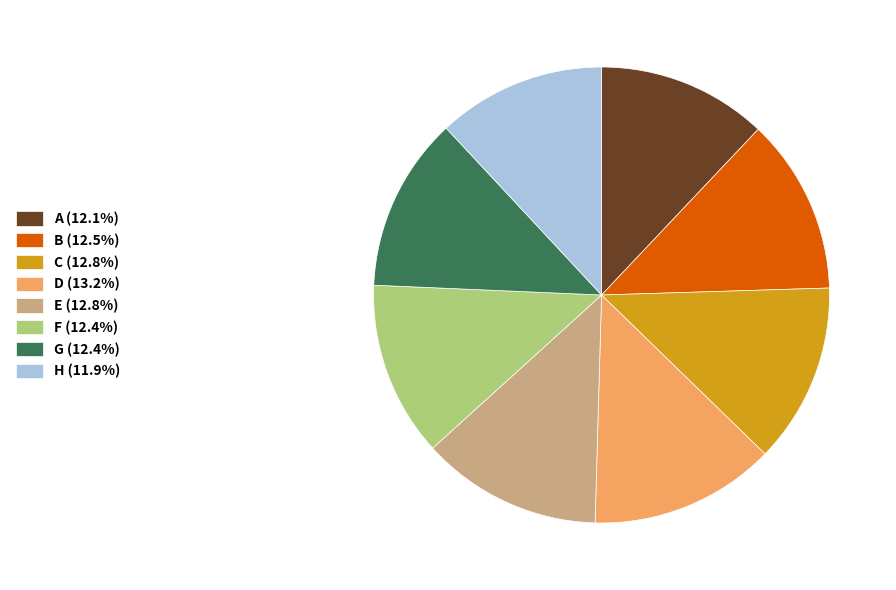

Count the number of slices in the pie.

8